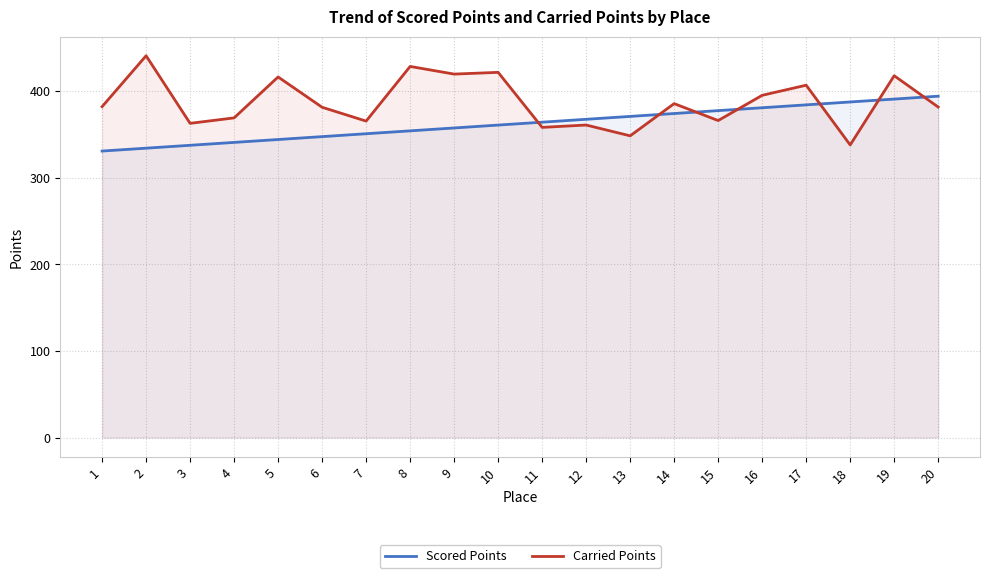

What is the smallest value displayed?

330.9